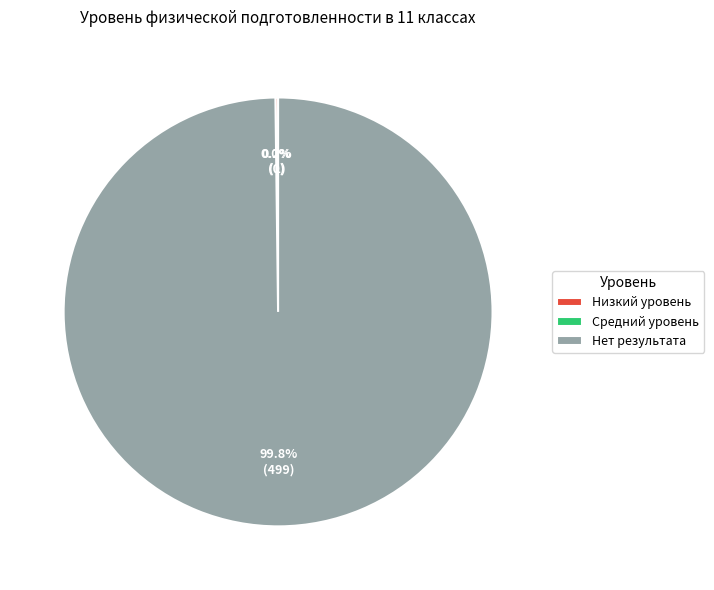

Which category accounts for the majority?

Нет результата